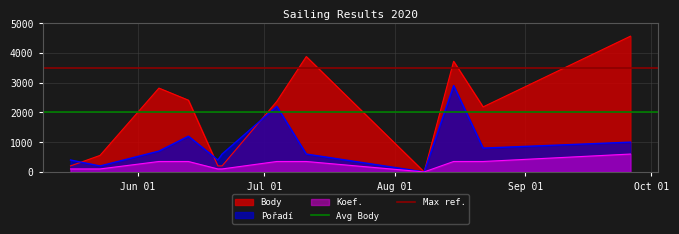

Is the value of Max ref. at Jul 01 greater than the value of Avg Body at Jul 01?

Yes